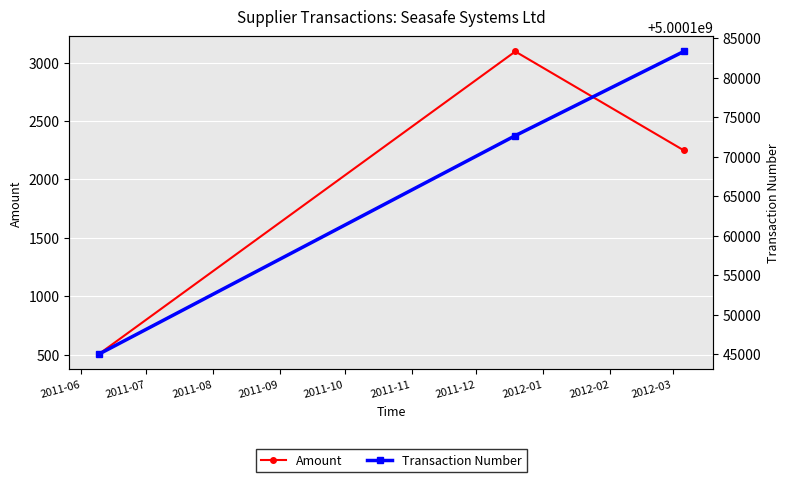

What is the value of the Amount point at the 1st from the left?

503.3